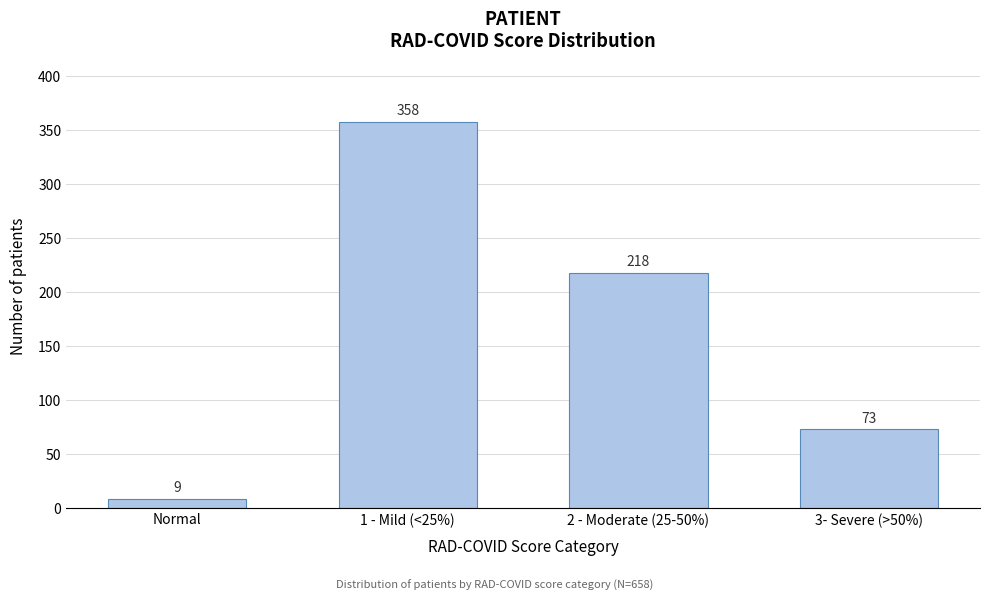

Reading right to left, what are all the values shown in this chart?

3- Severe (>50%)=73	2 - Moderate (25-50%)=218	1 - Mild (<25%)=358	Normal=9